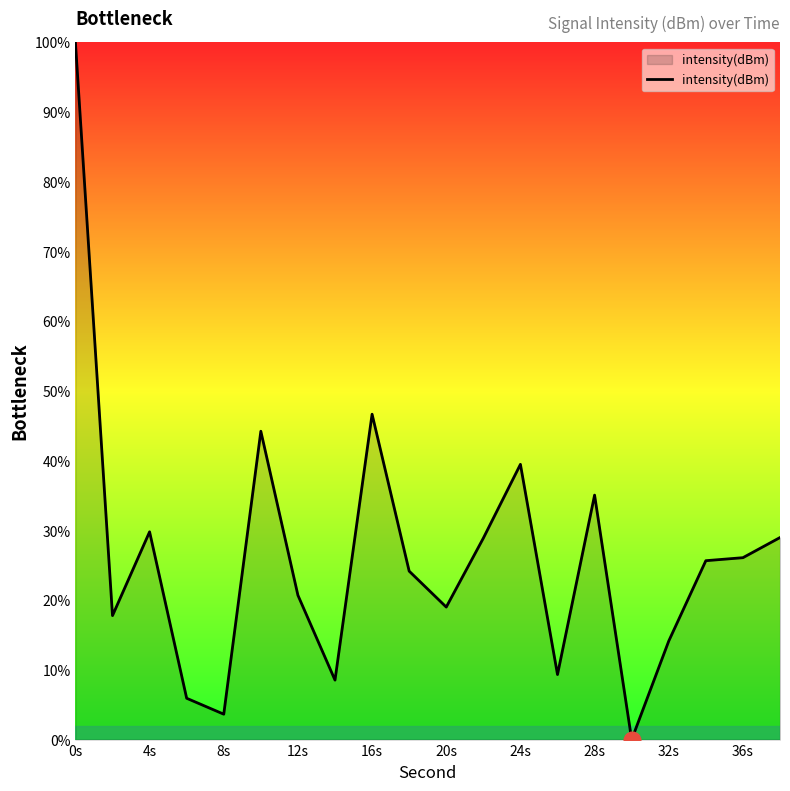

What is the difference between the maximum and minimum values?

100.0